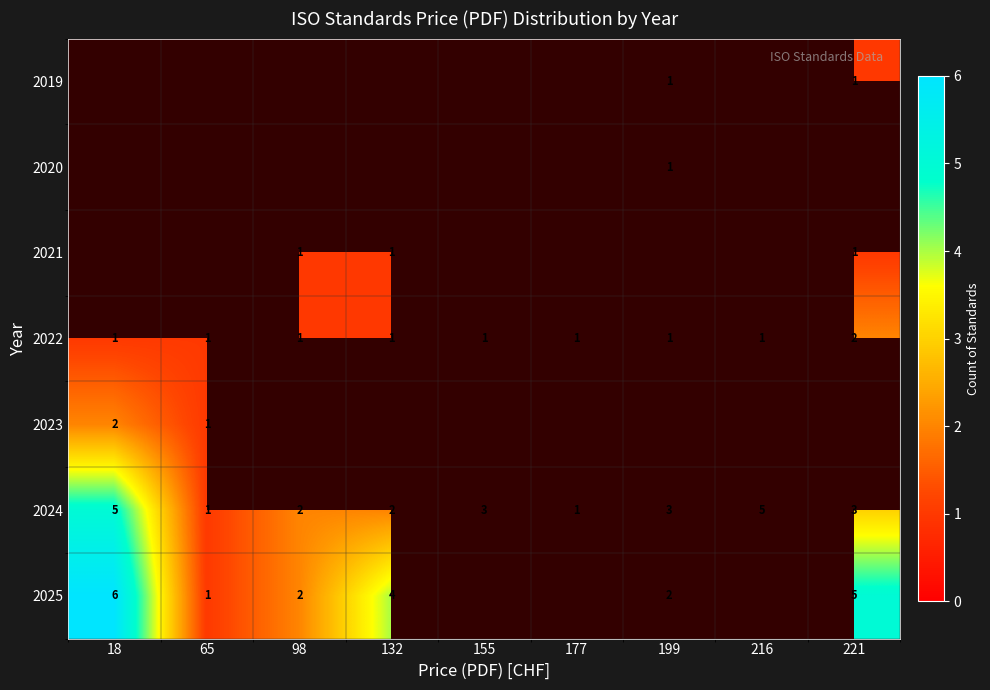

Where does the 2024 series first go above 3?

18